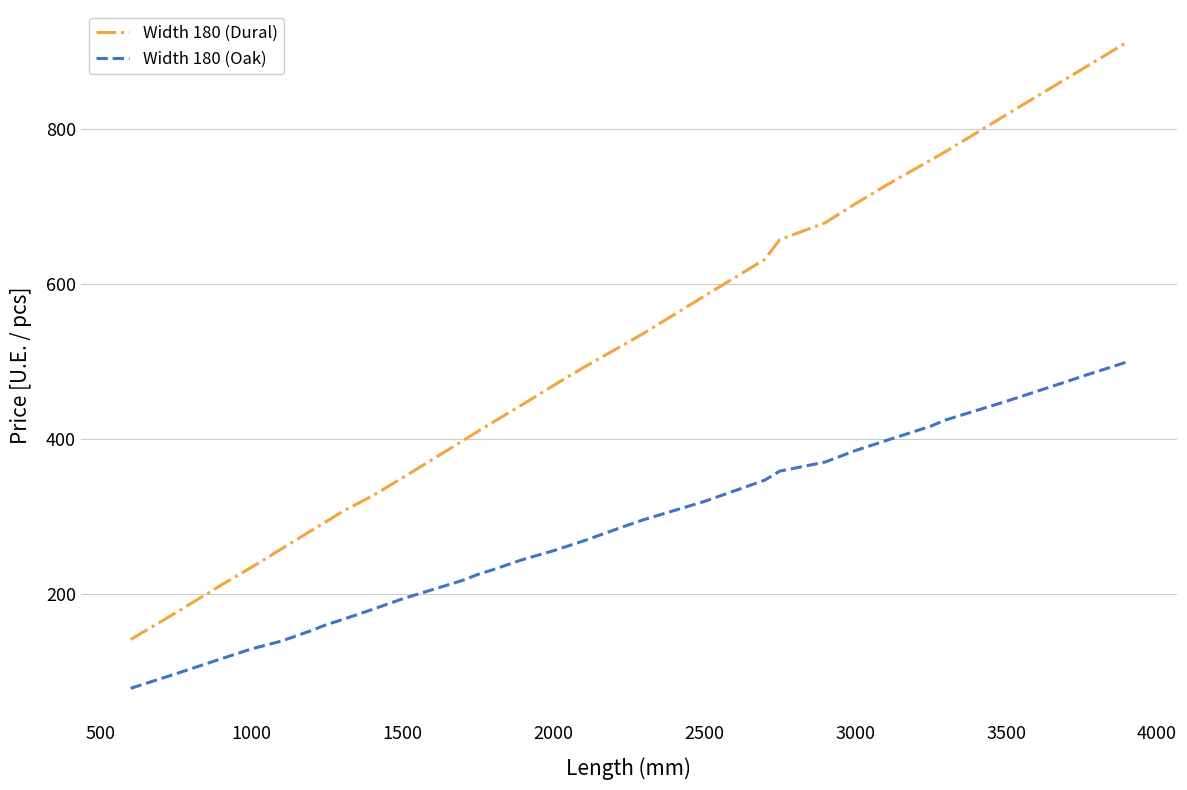

Count the number of data series in this chart.

2